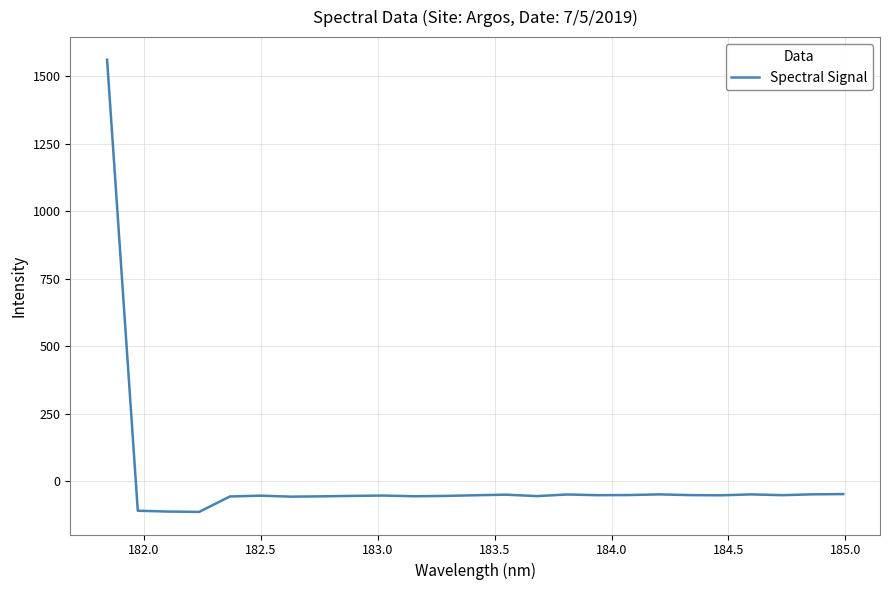

How many series are shown in this chart?

1